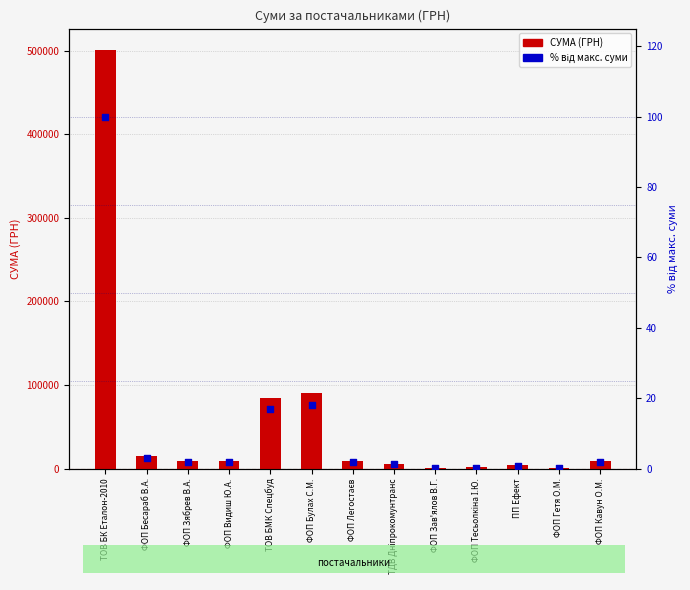

Which series has the widest spread of Y values?

СУМА (ГРН)